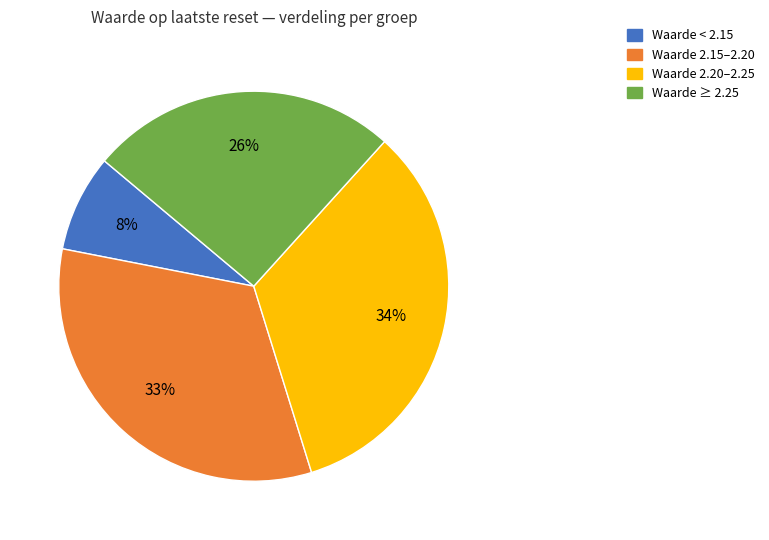

To the nearest percent, what is the average slice percentage?

25%